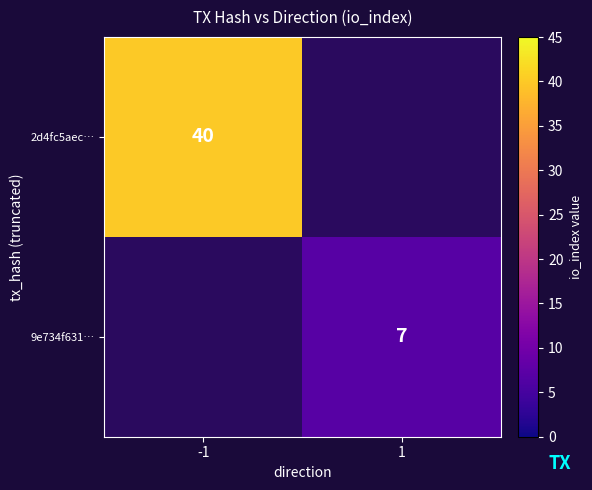

The 9e734f631… series shows 10.9 at 1. True or false?

False